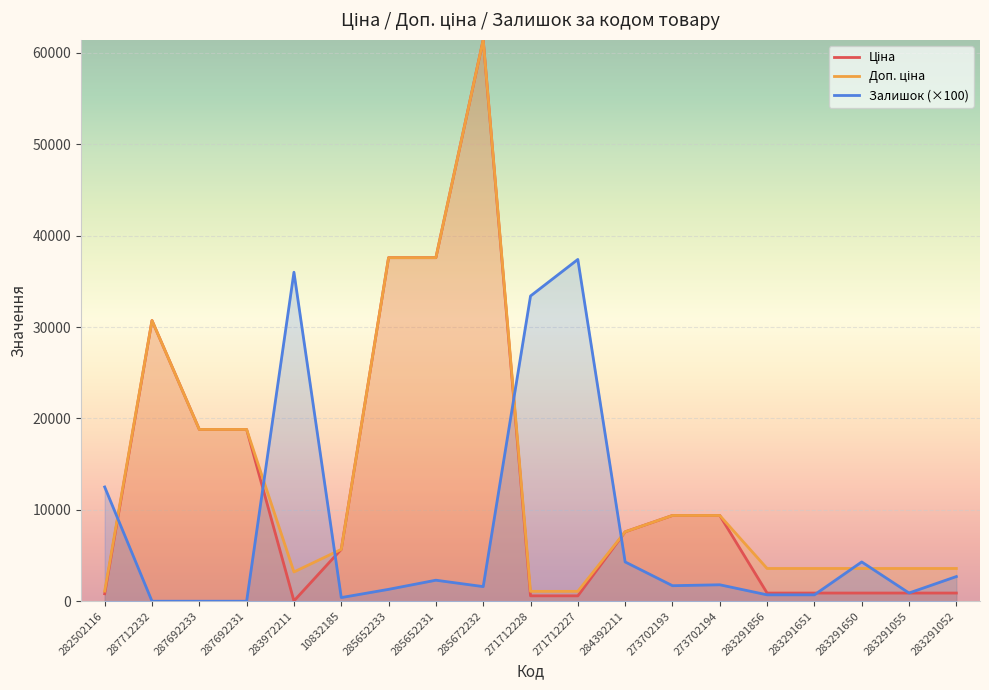

After their last crossing, which series has the higher values: Доп. ціна or Залишок?

Доп. ціна